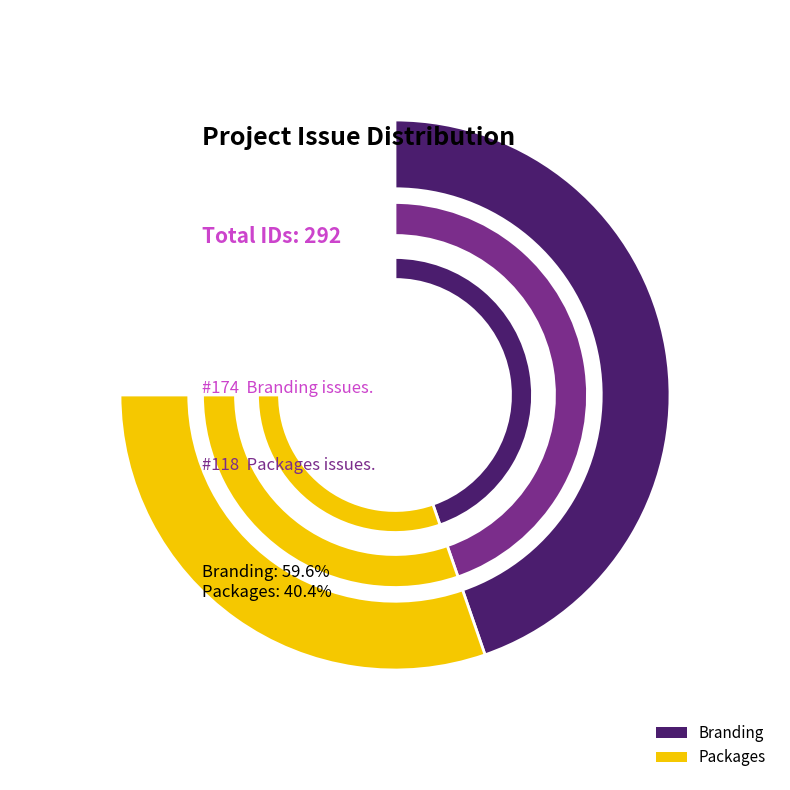

Is it true that Branding is 43% of the pie?

False